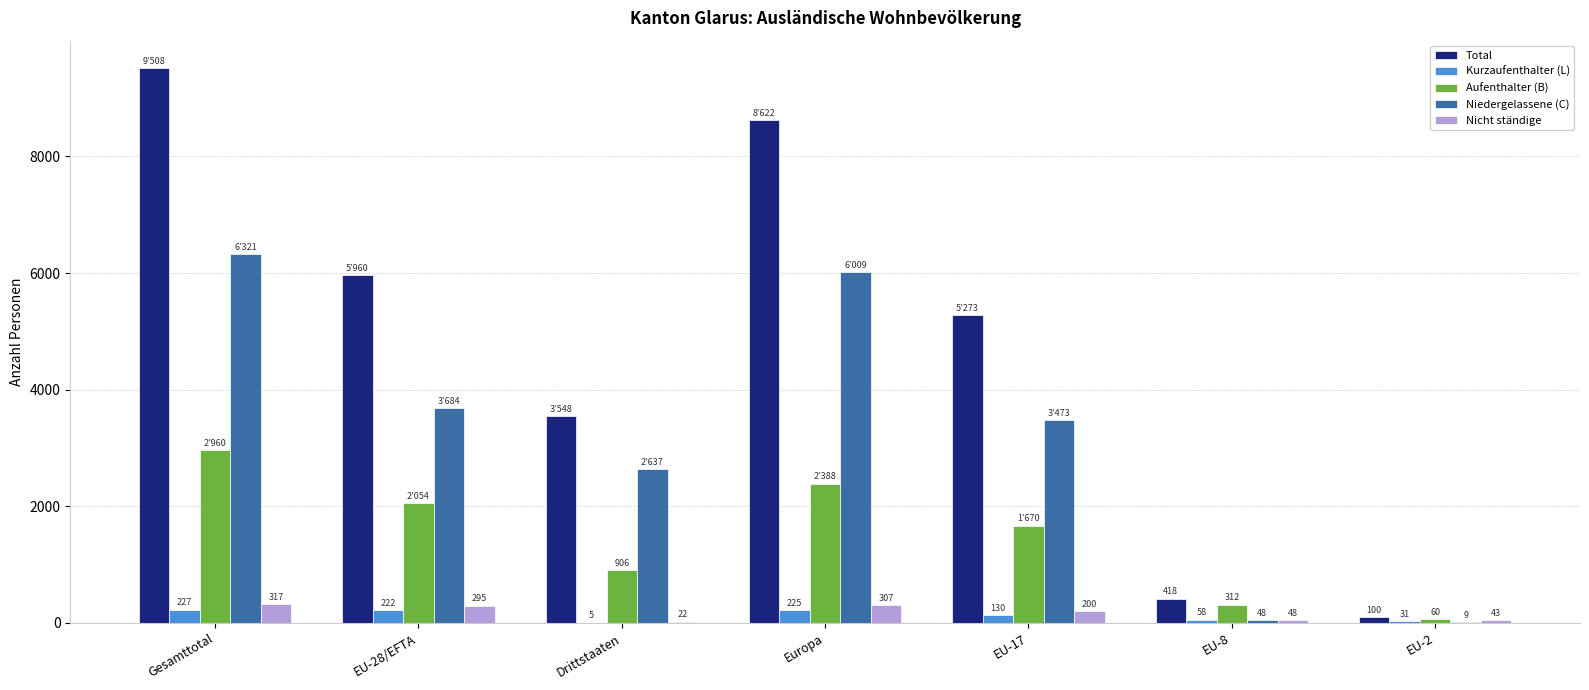

Where does the Nicht ständige series first go above 200?

Gesamttotal